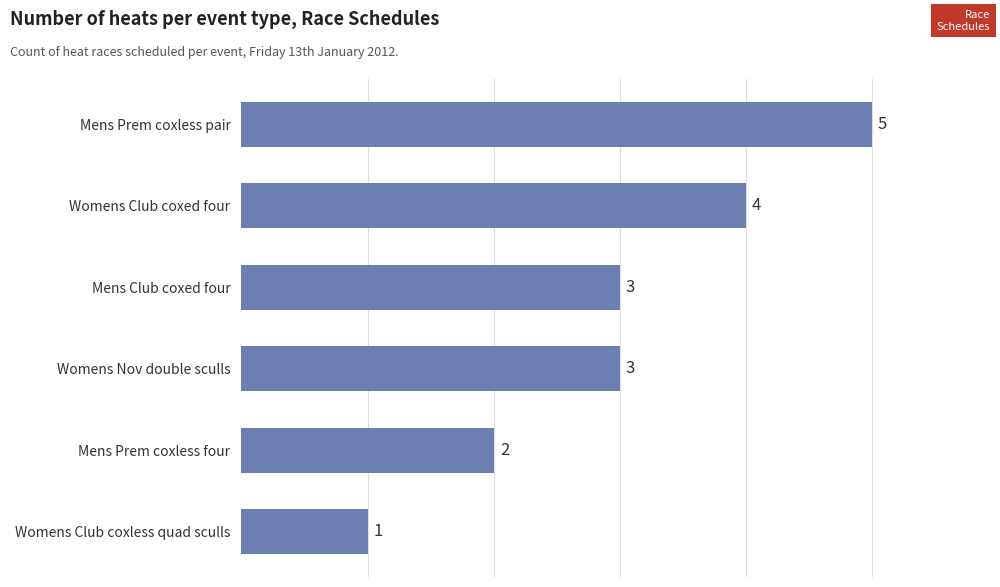

The value at Womens Club coxed four is 2. True or false?

False